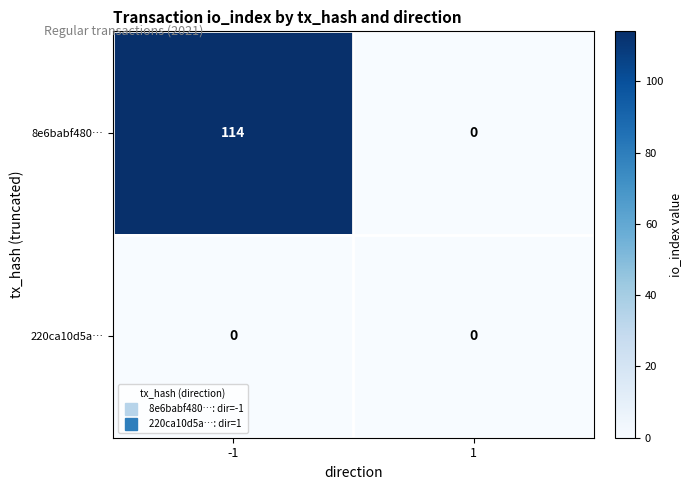

True or false: 220ca10d5a… has a value of 0 at 1.

True